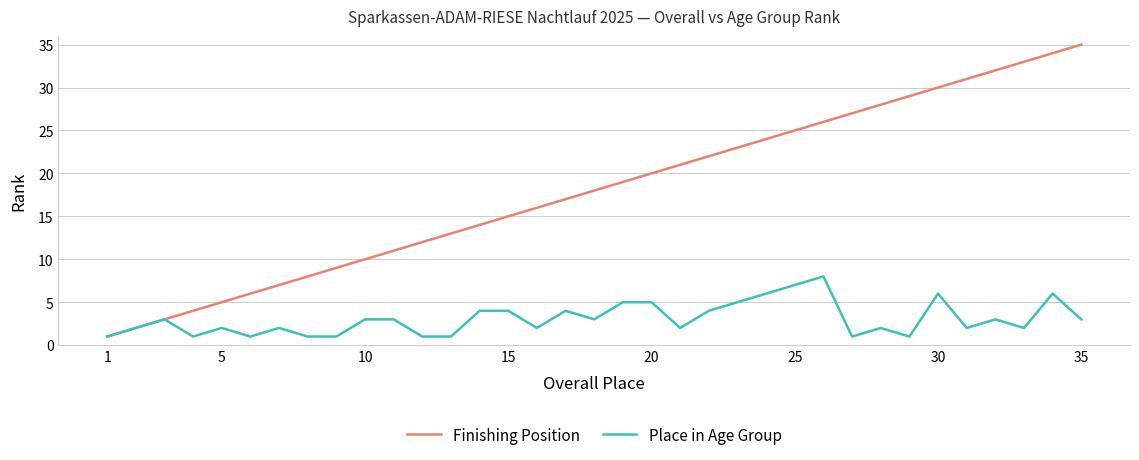

Which series has the widest spread of values?

Finishing Position